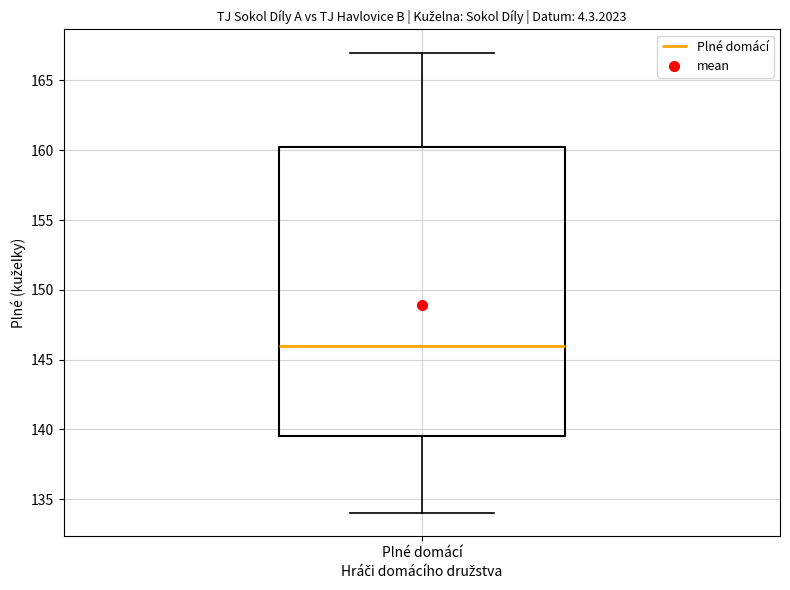

Transcribe this box plot: give where the median line is, the range the box spans, and where the two whiskers end, as read against the y-axis. The values are not printed on the chart, so give them approximately, as read against the axis.

median 146.0, box 139.5 to 160.5, whiskers 134.0 to 167.0